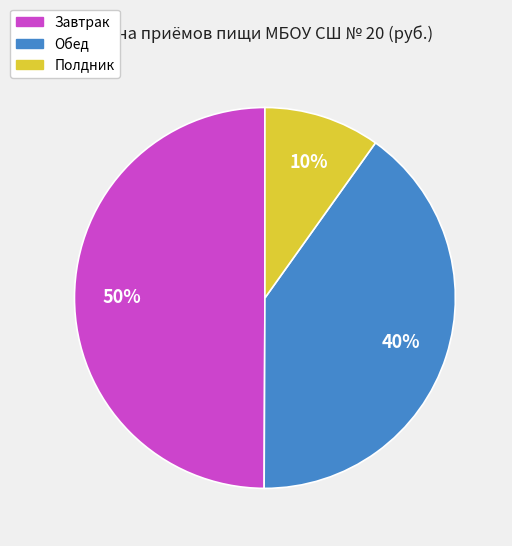

Does Полдник represent more than half of the total?

No